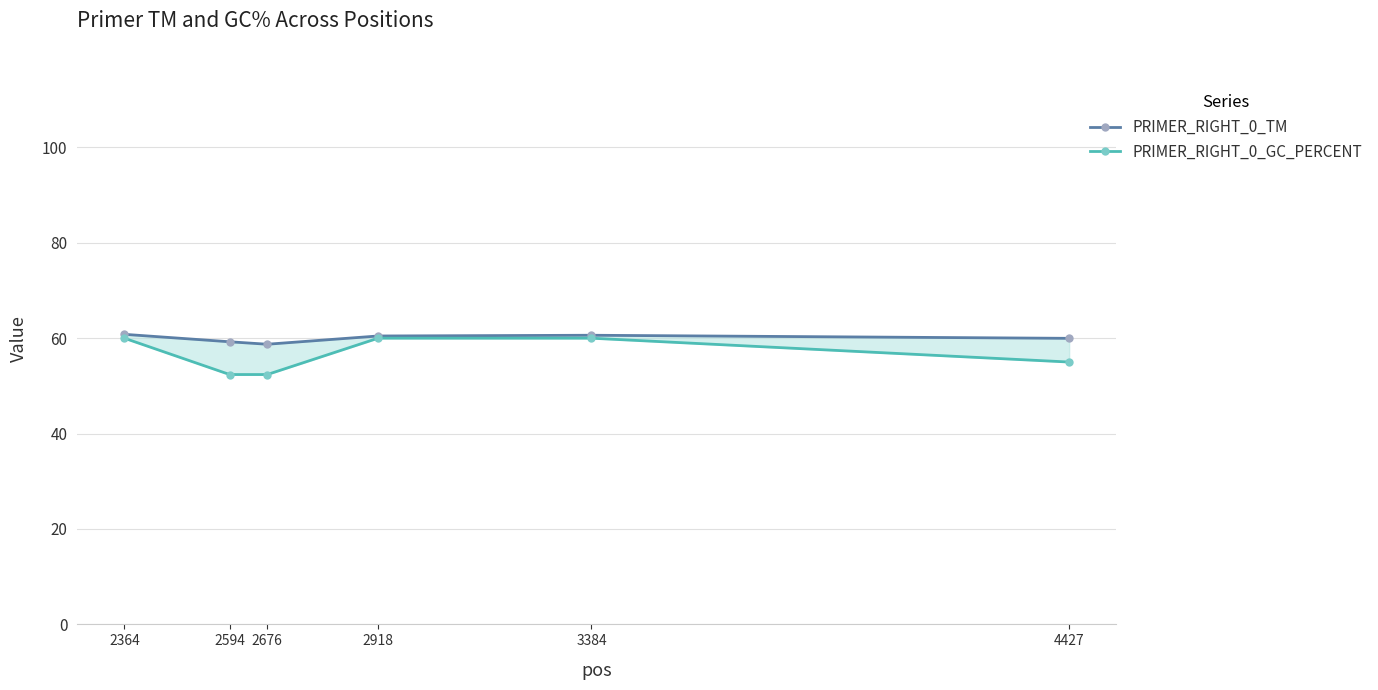

How many lines are shown in the chart?

2